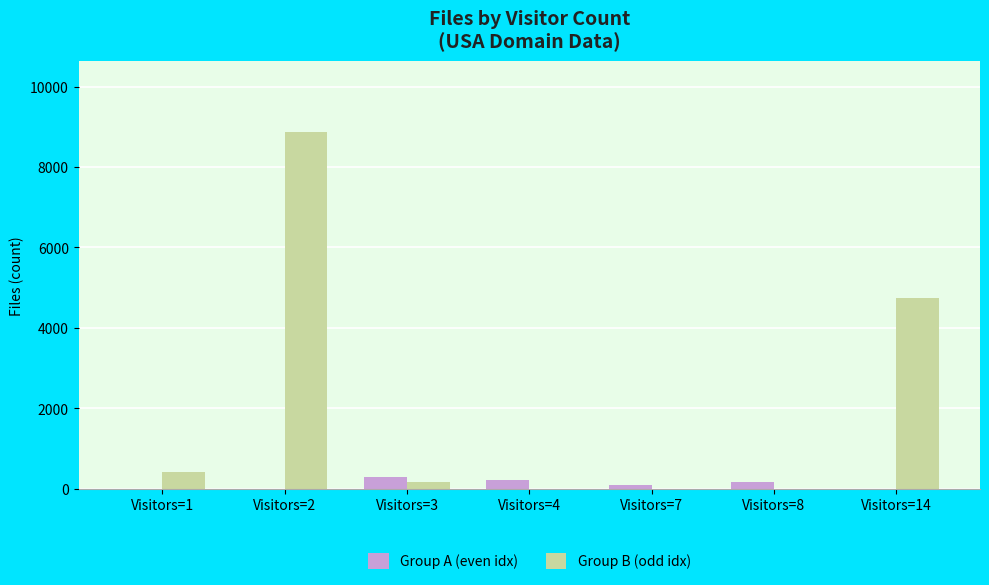

What is the highest value of the Group B (odd idx) series?

8863